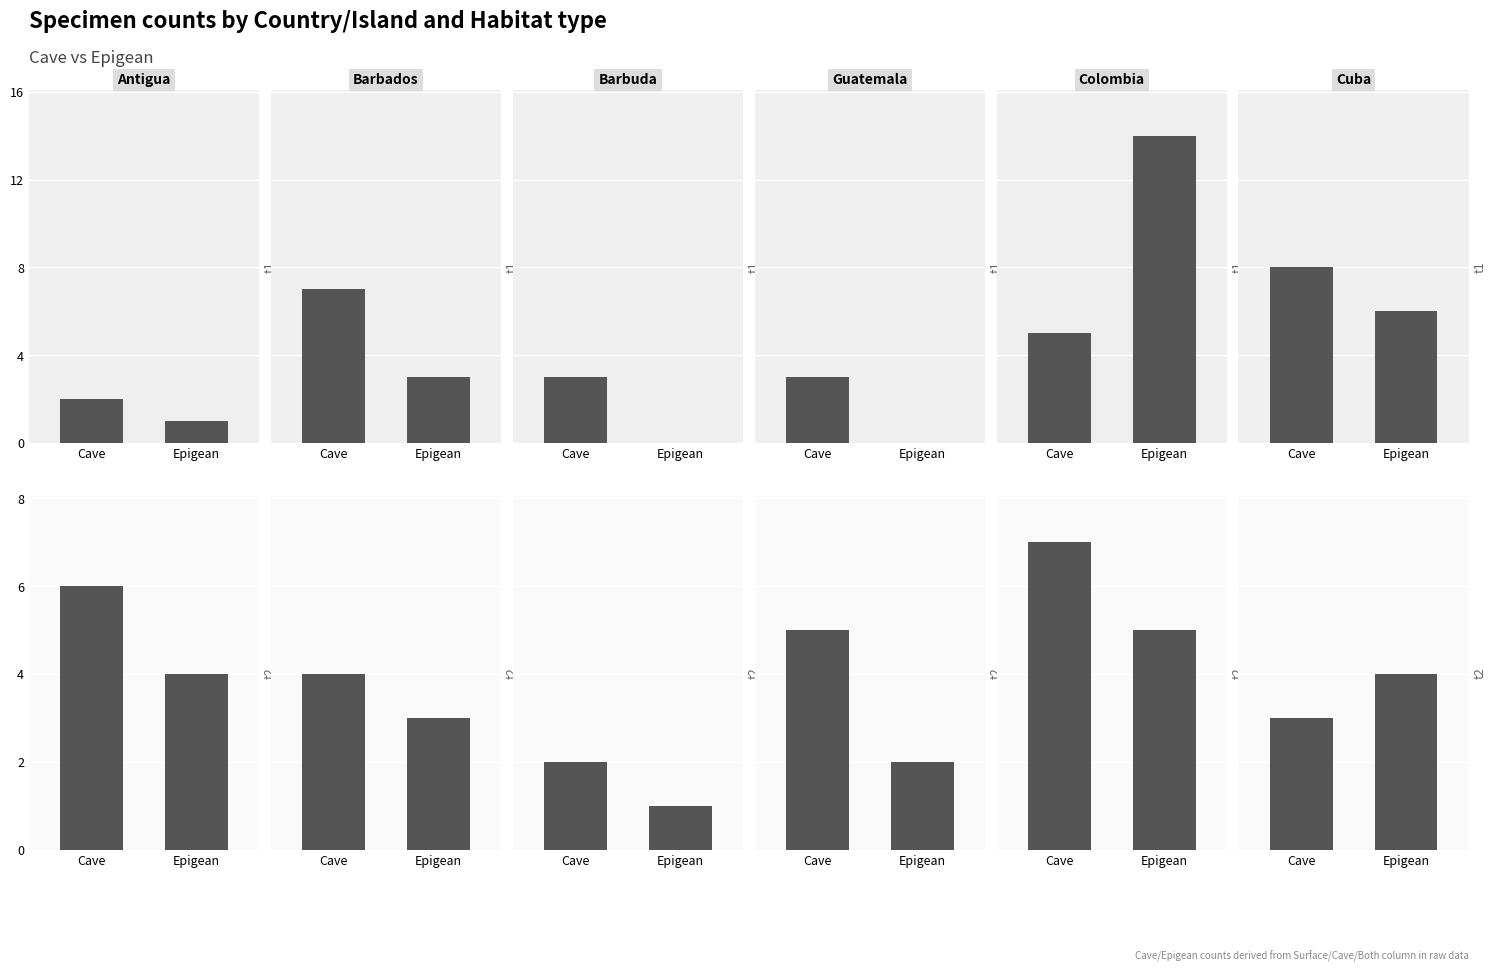

What position from the right is Cave?

2